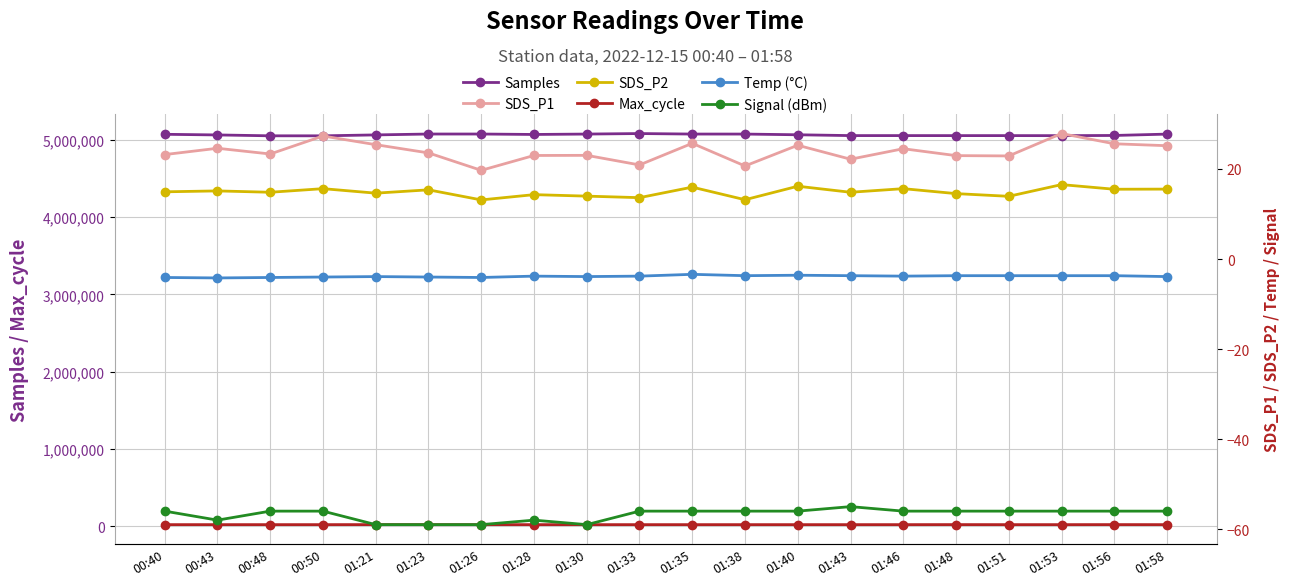

True or false: Samples and Temp (°C) cross at least once.

False